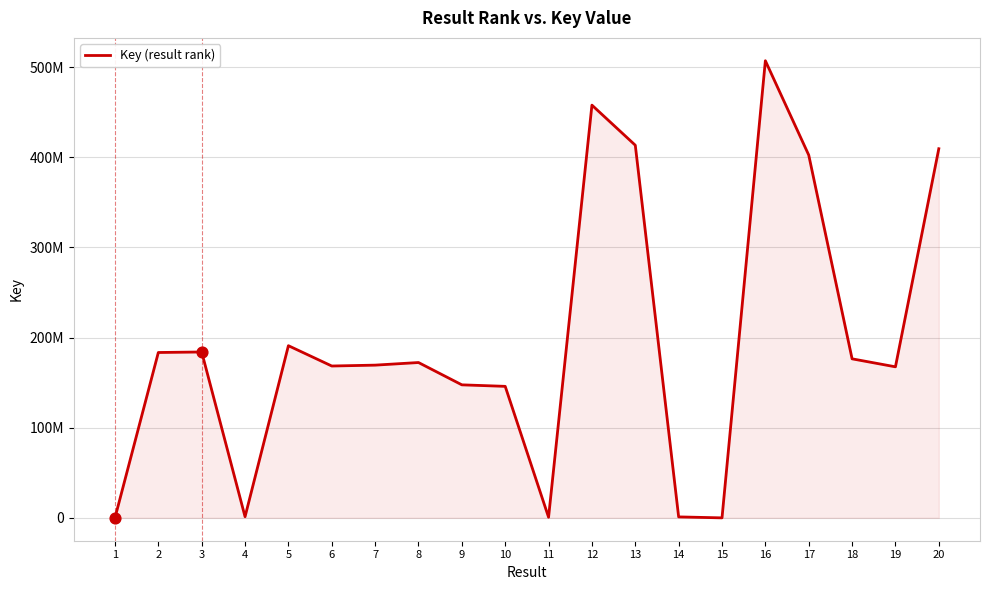

Which has a higher value, 5 or 3?

5